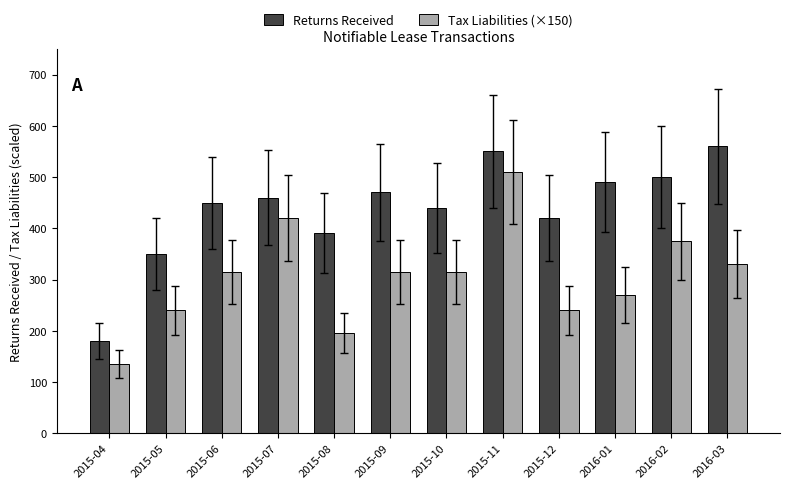

Is it true that Tax Liabilities (×150) equals 240 at 2015-12?

True